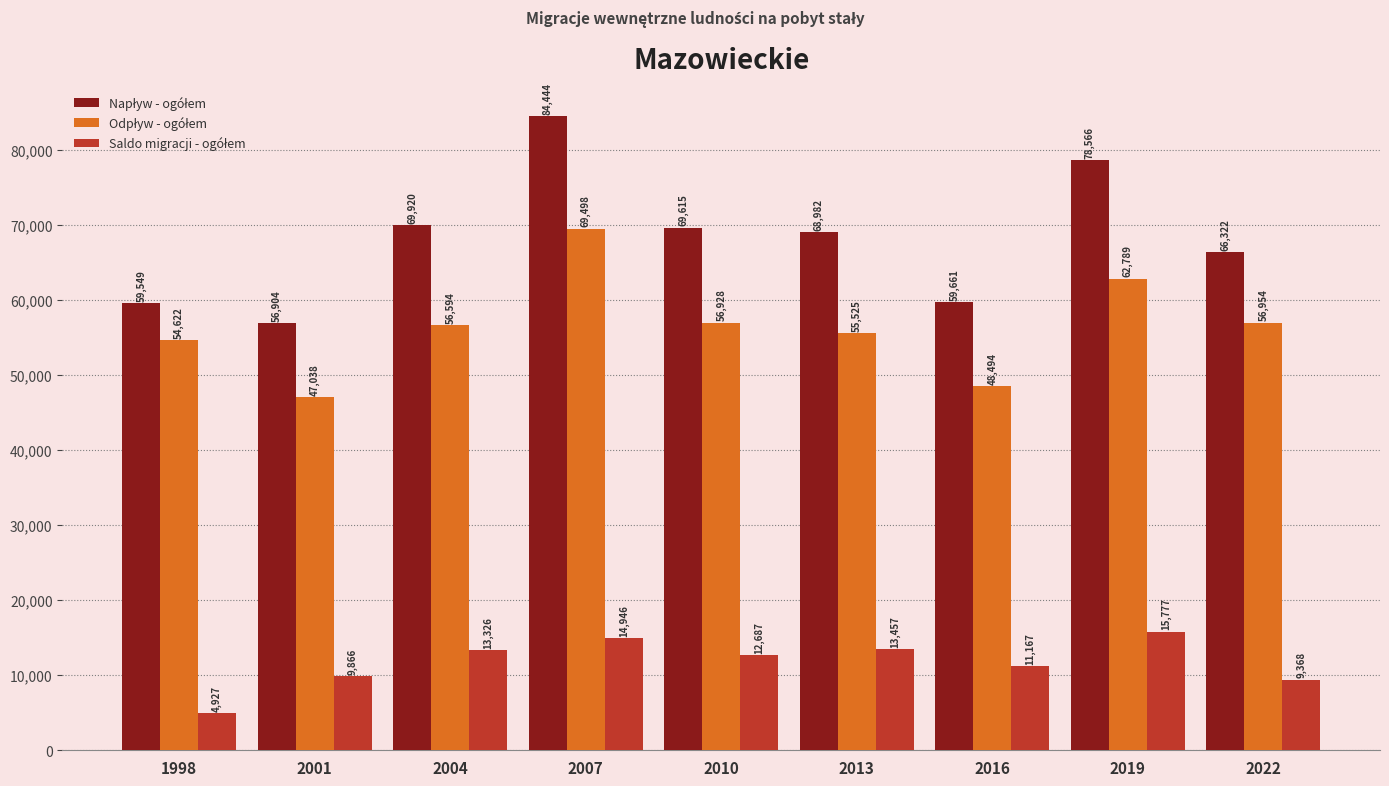

What is the greatest value displayed?

84444